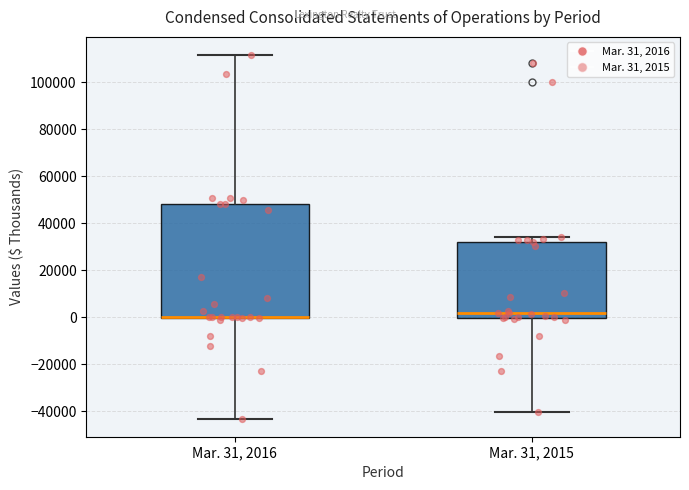

Comparing the boxes themselves (not the whiskers), which one is the tallest?

Mar. 31, 2016